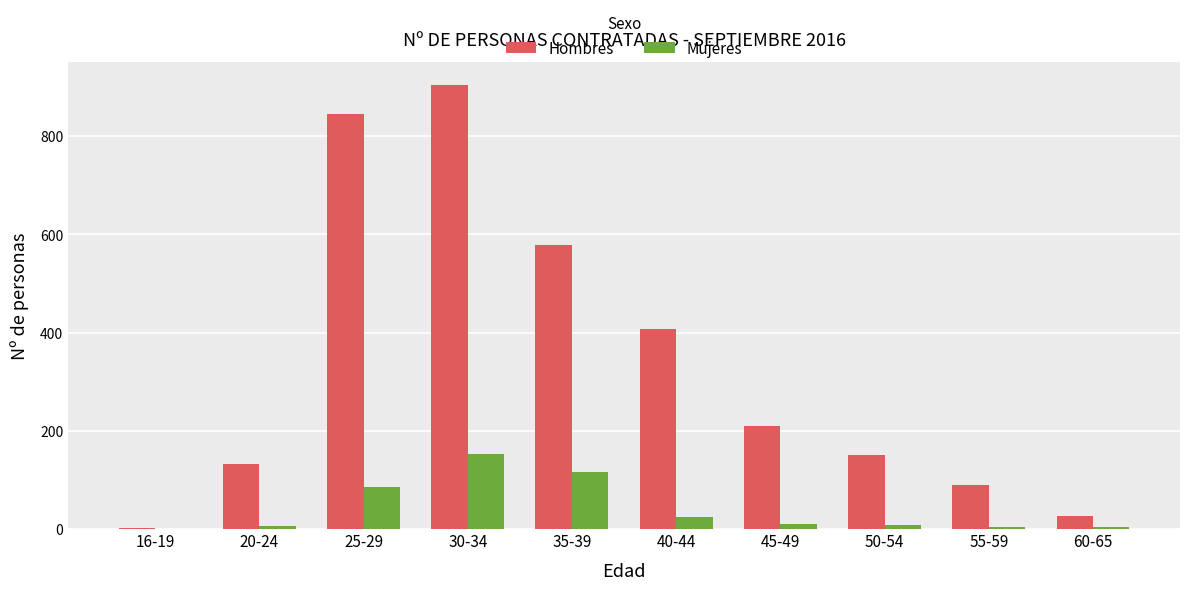

Where does the Mujeres series first go above 10?

25-29